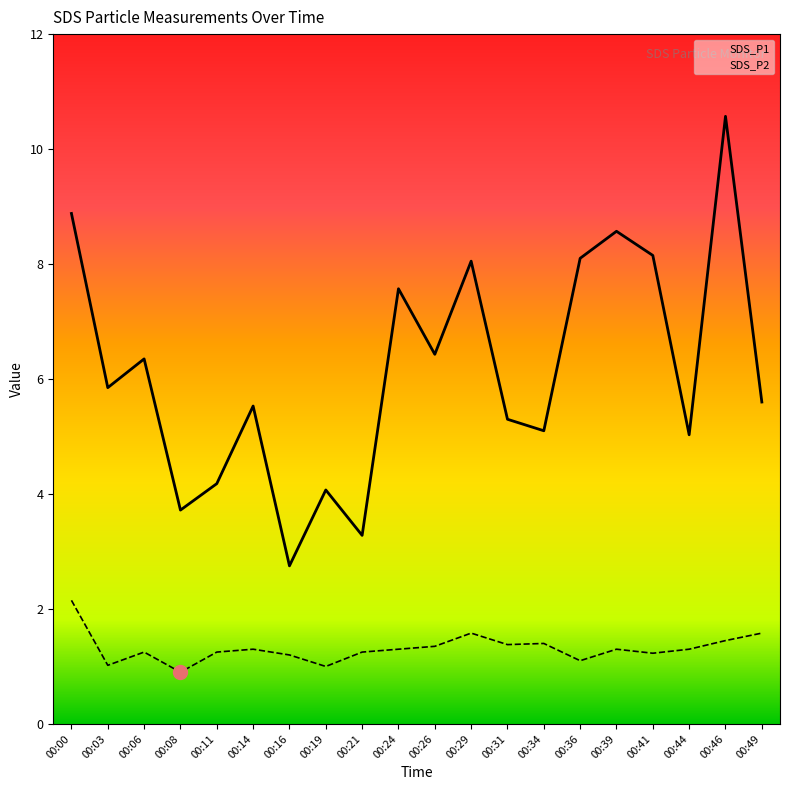

Reading left to right, transcribe all the data shown in this chart.

SDS_P1: 00:00=8.9	00:03=5.8	00:06=6.3	00:08=3.7	00:11=4.2	00:14=5.5	00:16=2.8	00:19=4.1	00:21=3.3	00:24=7.6	00:26=6.4	00:29=8.1	00:31=5.3	00:34=5.1	00:36=8.1	00:39=8.6	00:41=8.2	00:44=5.0	00:46=10.6	00:49=5.6
SDS_P2: 00:00=2.1	00:03=1.0	00:06=1.2	00:08=0.9	00:11=1.2	00:14=1.3	00:16=1.2	00:19=1.0	00:21=1.2	00:24=1.3	00:26=1.4	00:29=1.6	00:31=1.4	00:34=1.4	00:36=1.1	00:39=1.3	00:41=1.2	00:44=1.3	00:46=1.4	00:49=1.6